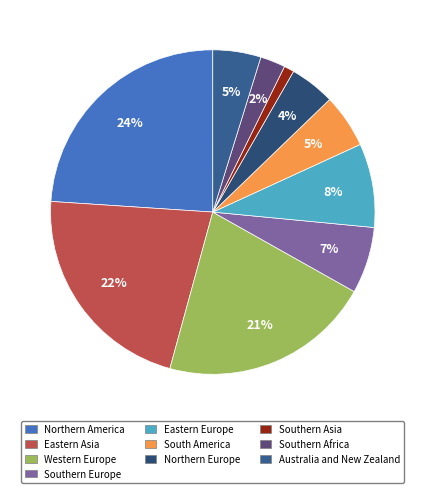

How many slices are in this pie chart?

10